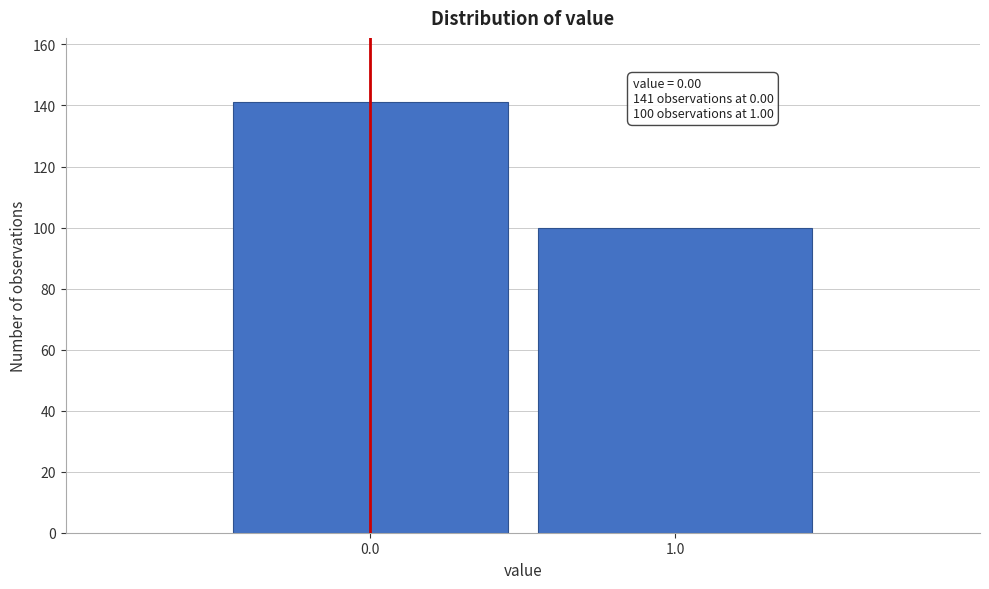

Reading left to right, transcribe all the data shown in this chart.

141	100